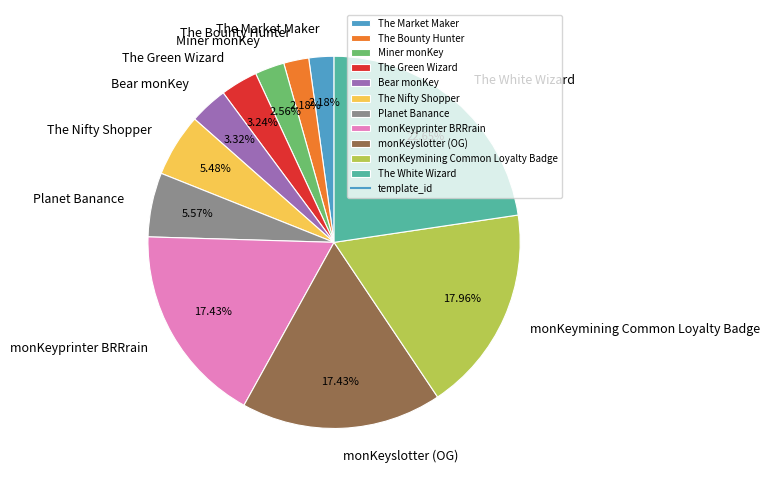

What portion of the pie excludes monKeymining Common Loyalty Badge?

82.0%